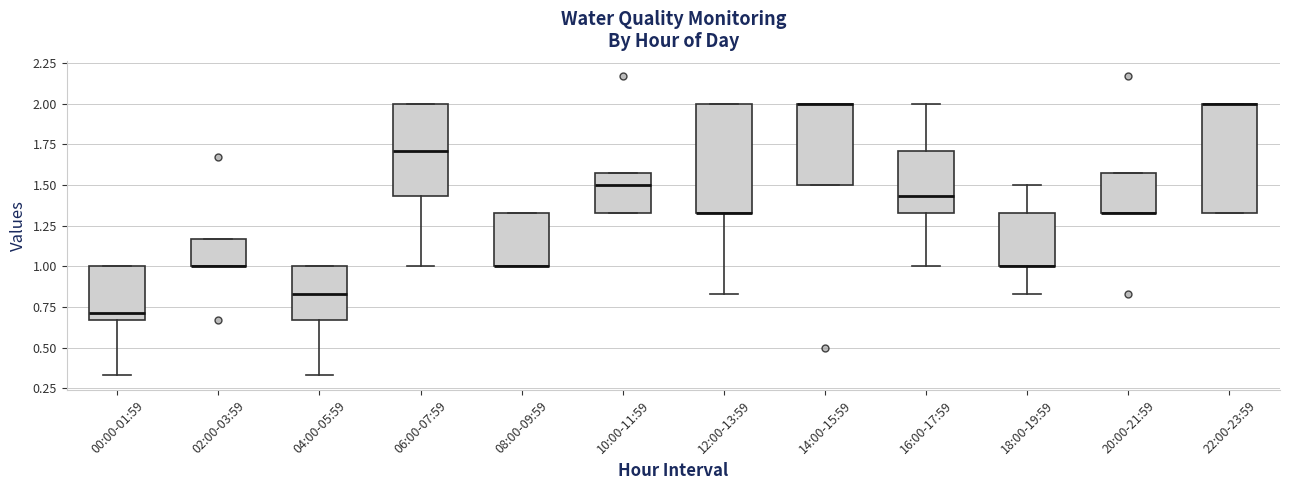

Reading left to right, read every box against the y-axis: the position of its median line, the range the box covers, and the ends of its whiskers. The values are not printed on the chart, so give them approximately, as read against the axis.

00:00-01:59: median 0.70, box 0.65 to 1.00, whiskers 0.35 to 1.00
02:00-03:59: median 1.00 (drawn on the box's lower edge), box 1.00 to 1.15, whiskers 1.00 to 1.15
04:00-05:59: median 0.85, box 0.65 to 1.00, whiskers 0.35 to 1.00
06:00-07:59: median 1.70, box 1.45 to 2.00, whiskers 1.00 to 2.00
08:00-09:59: median 1.00 (drawn on the box's lower edge), box 1.00 to 1.35, whiskers 1.00 to 1.35
10:00-11:59: median 1.50, box 1.35 to 1.55, whiskers 1.35 to 1.55
12:00-13:59: median 1.35 (drawn on the box's lower edge), box 1.35 to 2.00, whiskers 0.85 to 2.00
14:00-15:59: median 2.00 (drawn on the box's upper edge), box 1.50 to 2.00, whiskers 1.50 to 2.00
16:00-17:59: median 1.45, box 1.35 to 1.70, whiskers 1.00 to 2.00
18:00-19:59: median 1.00 (drawn on the box's lower edge), box 1.00 to 1.35, whiskers 0.85 to 1.50
20:00-21:59: median 1.35 (drawn on the box's lower edge), box 1.35 to 1.55, whiskers 1.35 to 1.55
22:00-23:59: median 2.00 (drawn on the box's upper edge), box 1.35 to 2.00, whiskers 1.35 to 2.00